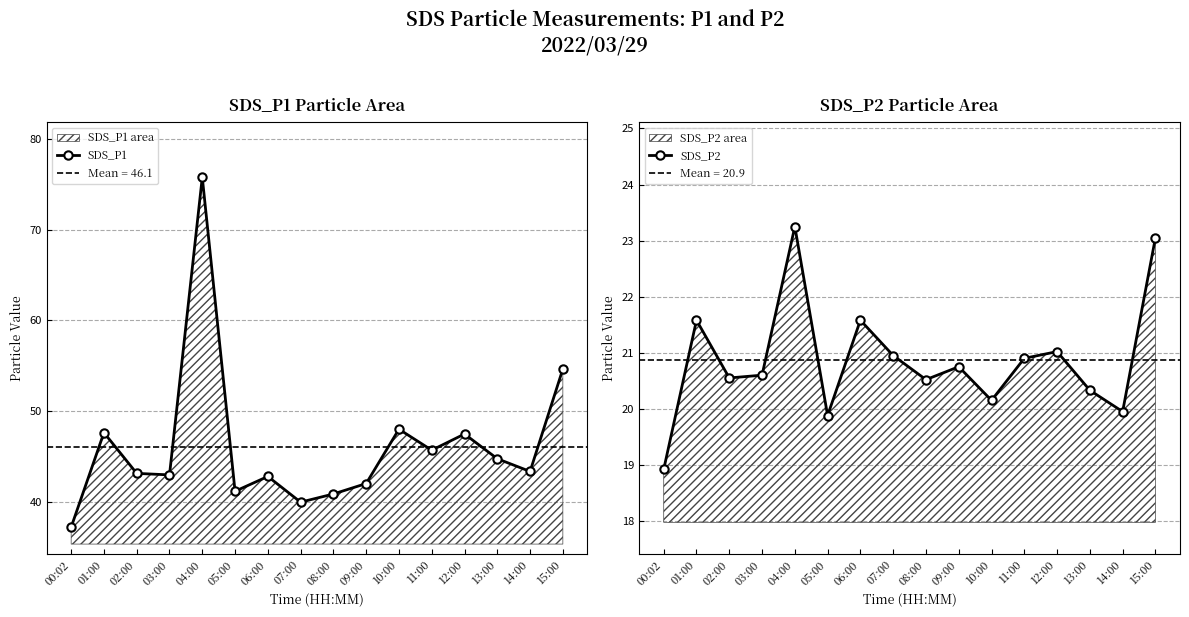

What is the value of the SDS_P2 point at the 7th from the left?

21.6